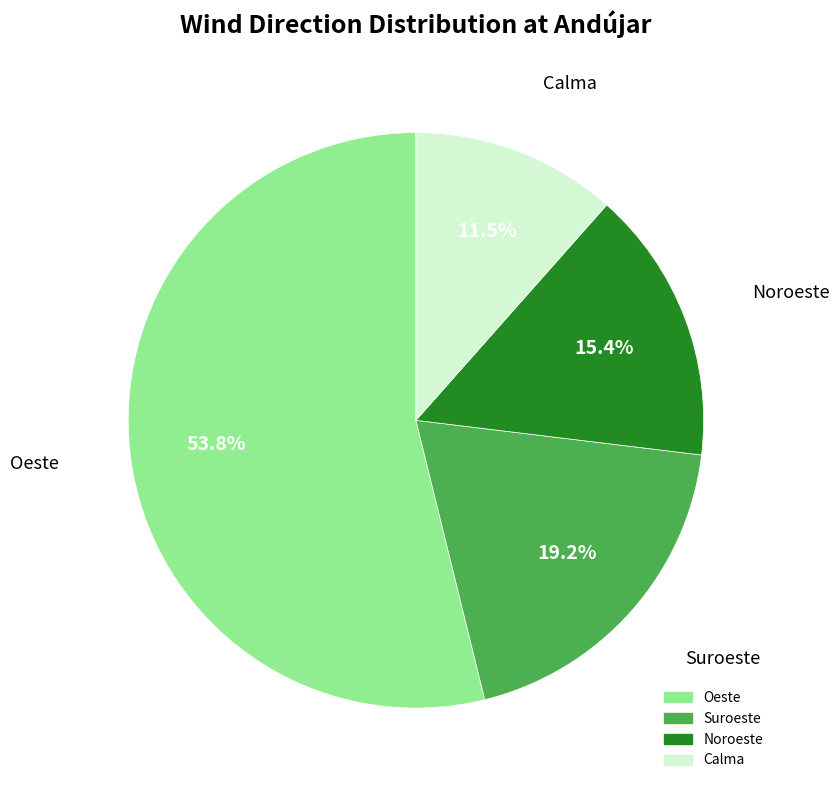

How many slices are in this pie chart?

4